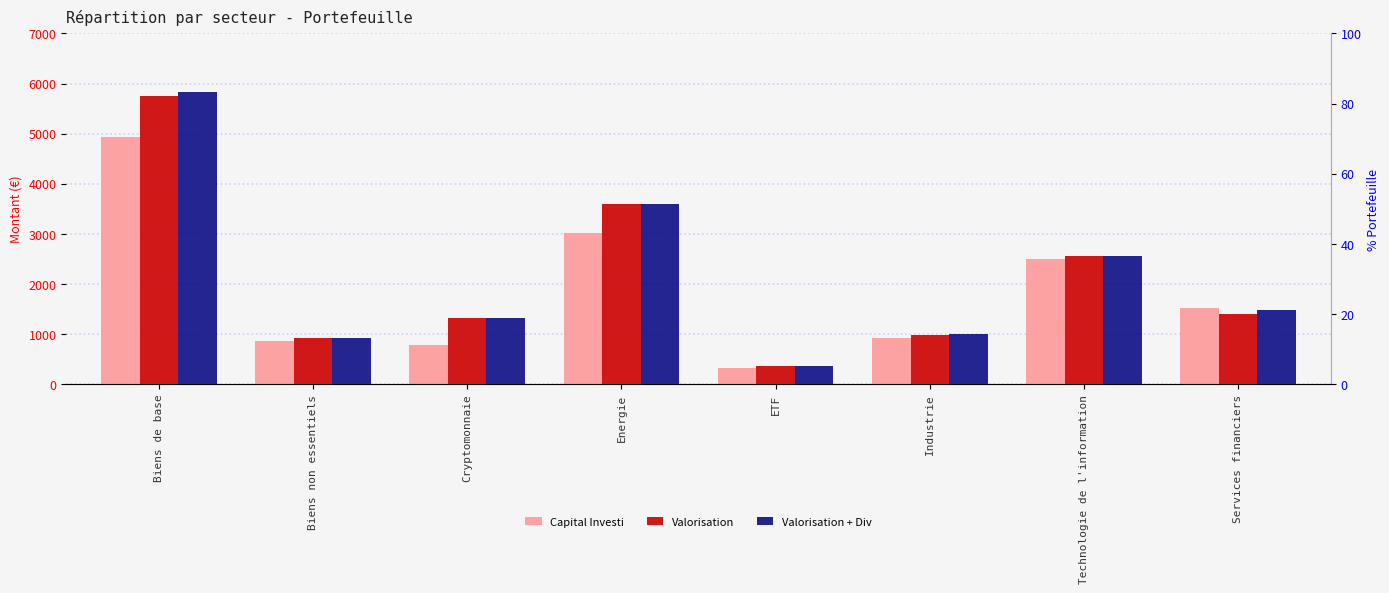

Between Energie and Services financiers, which series saw the biggest shift?

Valorisation